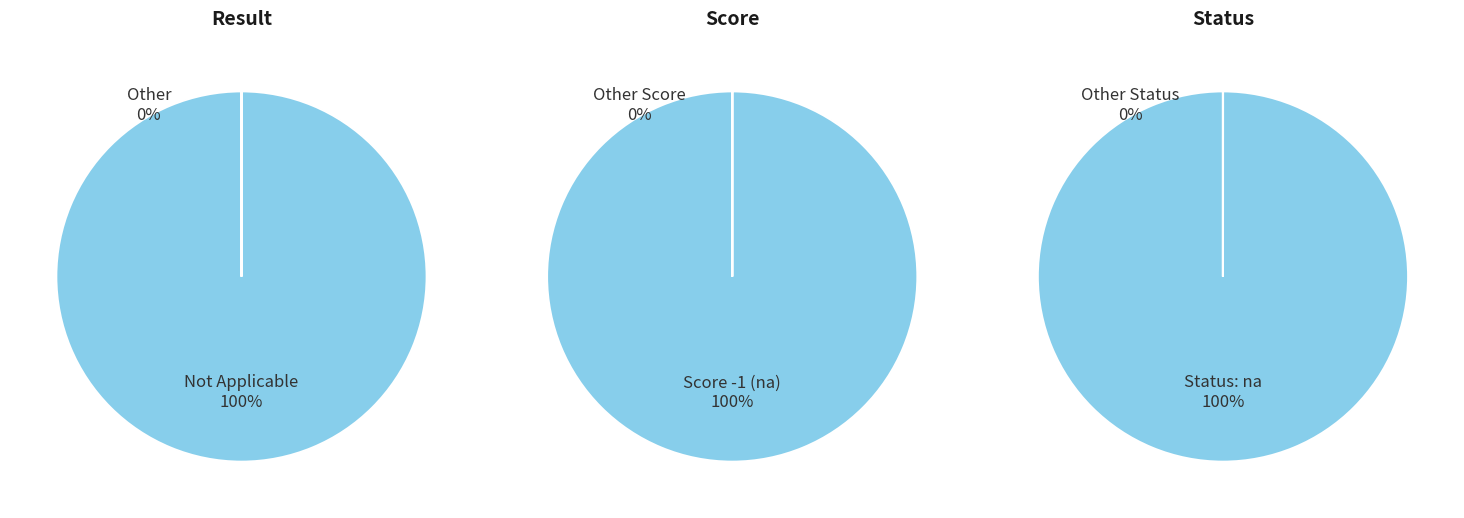

Rank the series by their average value, from highest to lowest.

Not Applicable, Other